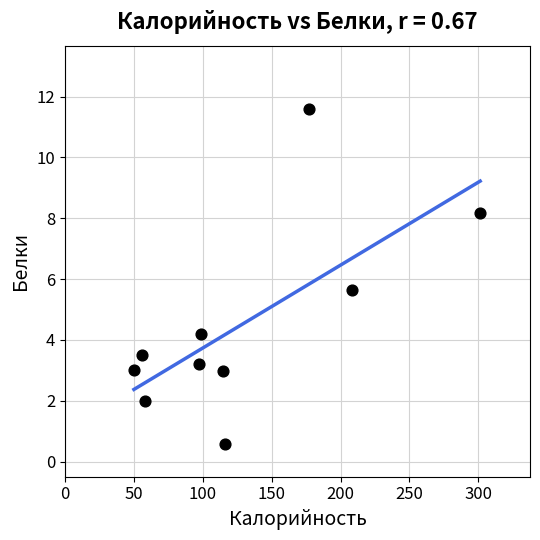

What Y value in the scatter plot is closest to 6?

5.7